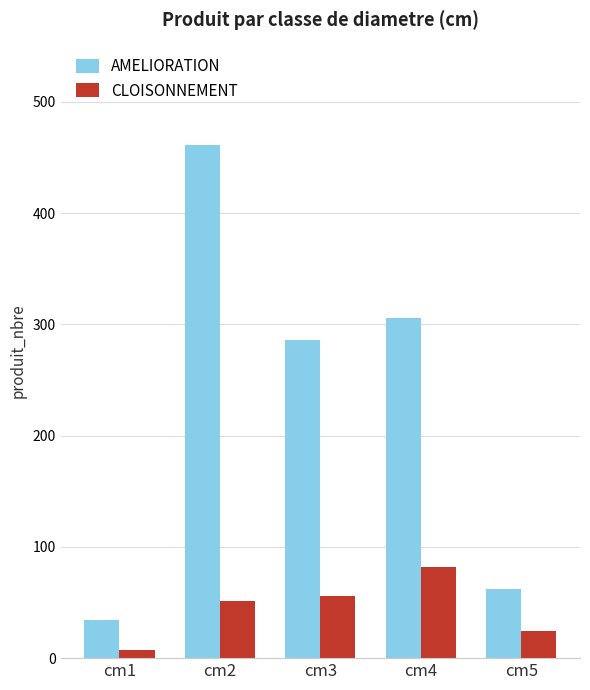

The AMELIORATION series shows 306 at cm4. True or false?

True